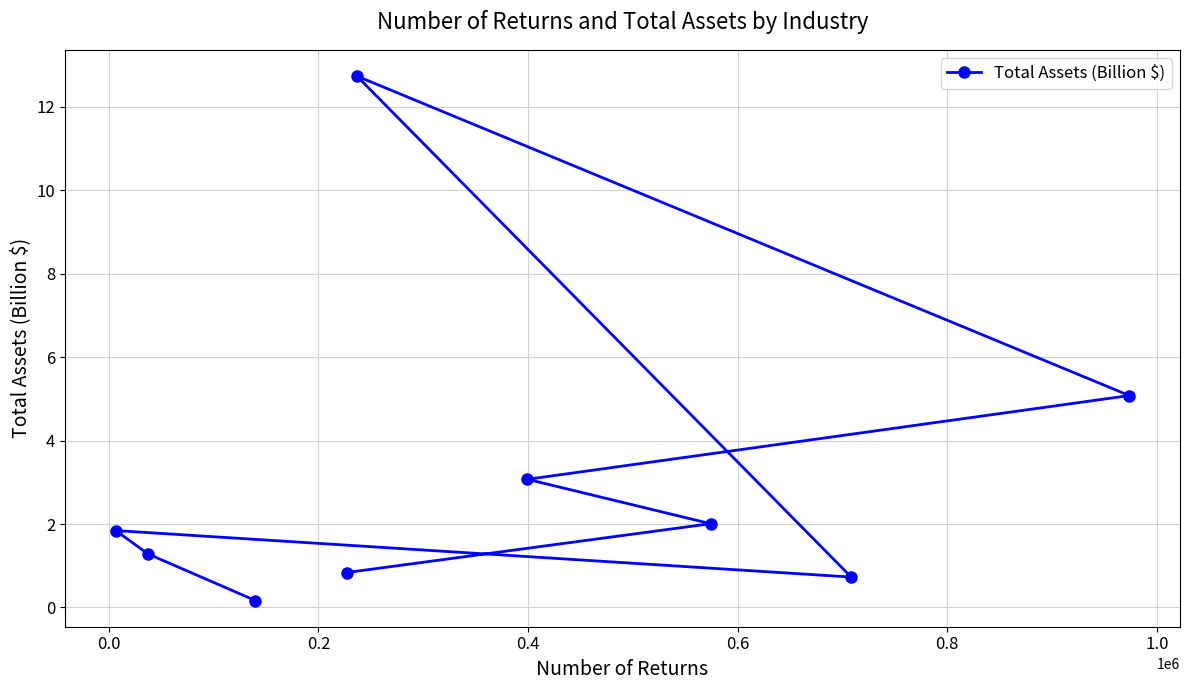

What is the difference between the maximum and minimum values?

12.6